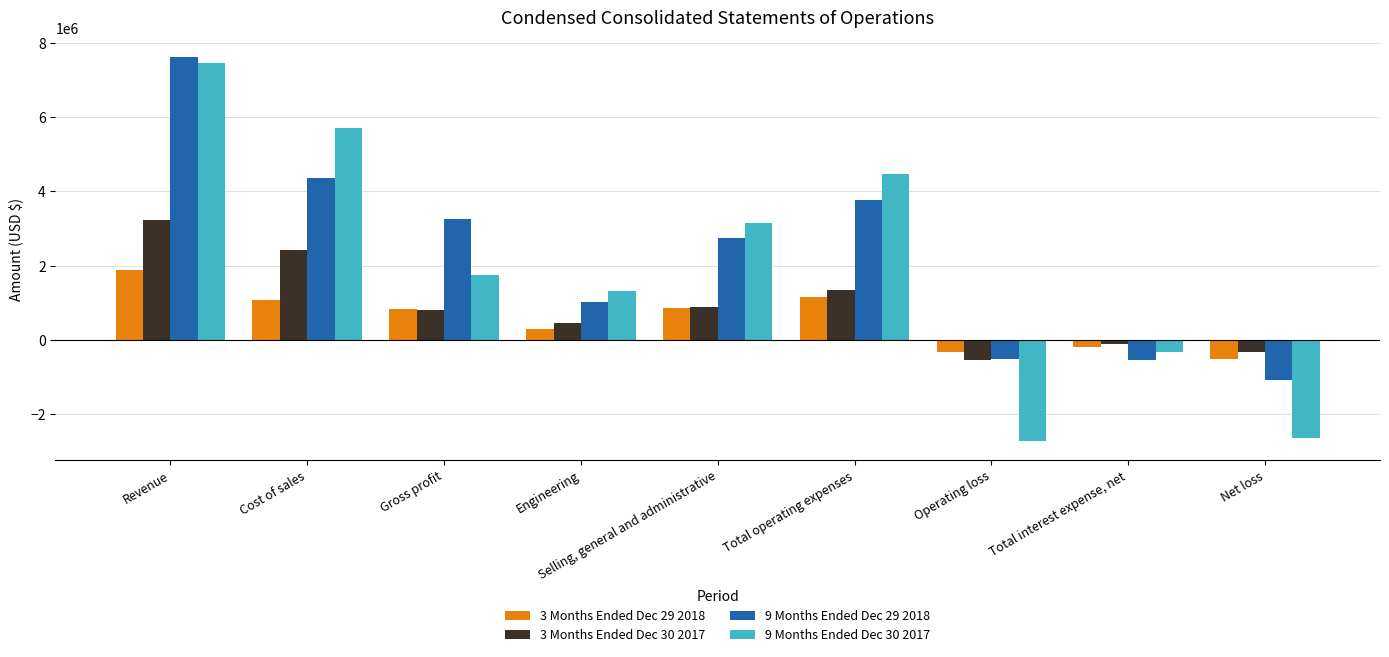

Rank the series by their average value, from lowest to highest.

3 Months Ended Dec 29 2018, 3 Months Ended Dec 30 2017, 9 Months Ended Dec 30 2017, 9 Months Ended Dec 29 2018